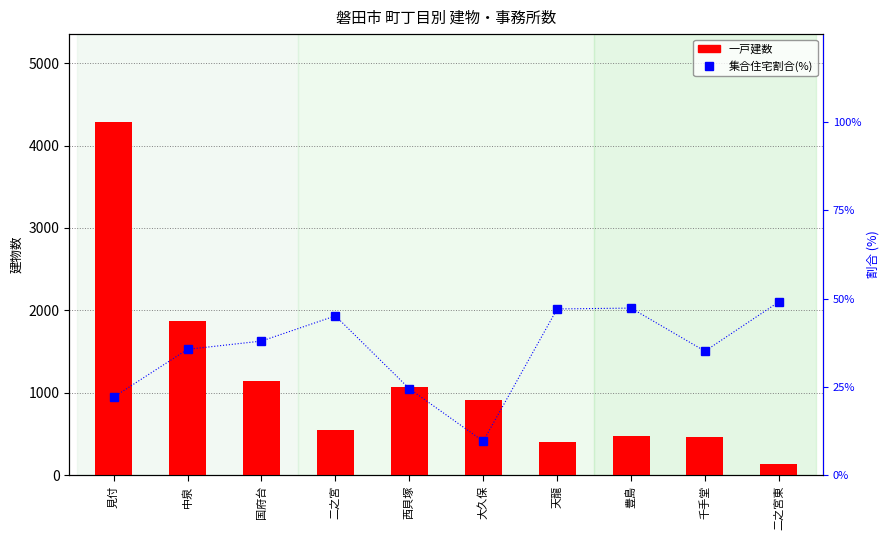

List the series in order of their overall mean, lowest first.

集合住宅割合(%), 一戸建数